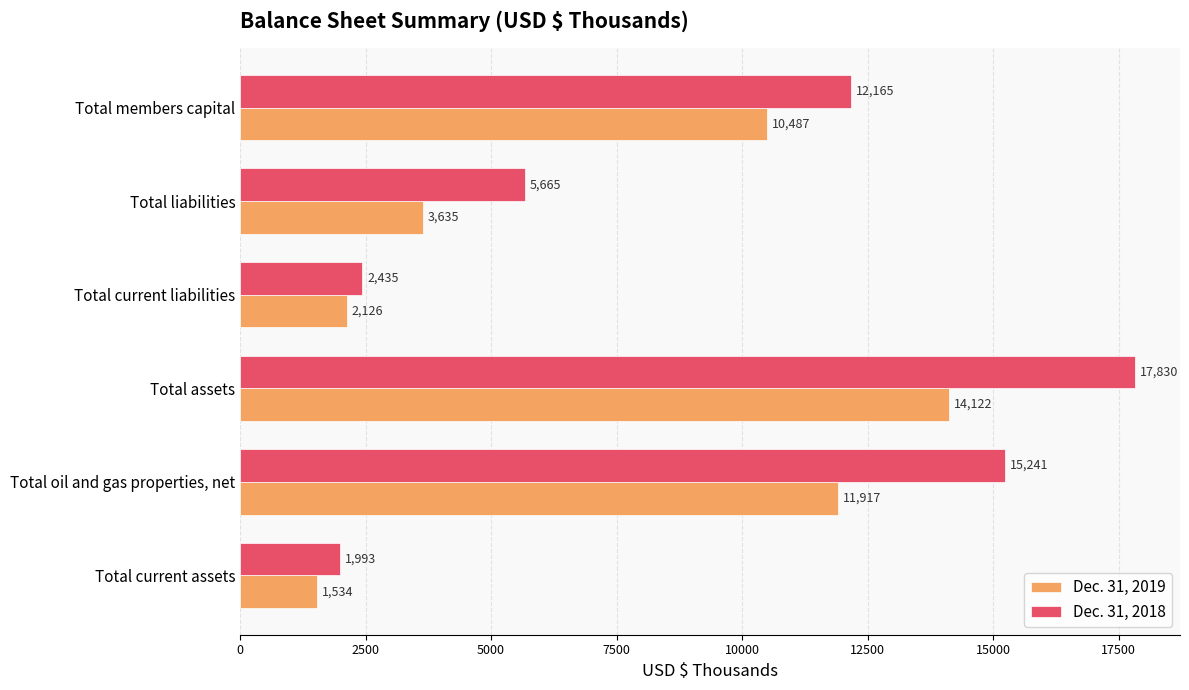

The value of Dec. 31, 2019 at Total assets is 14122. True or false?

True